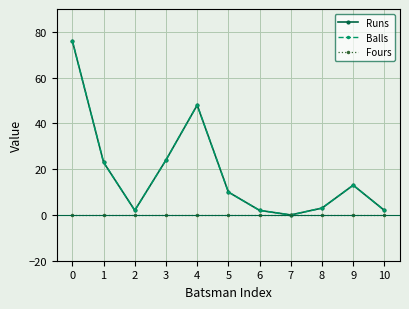

Which series has the widest spread of values?

Runs